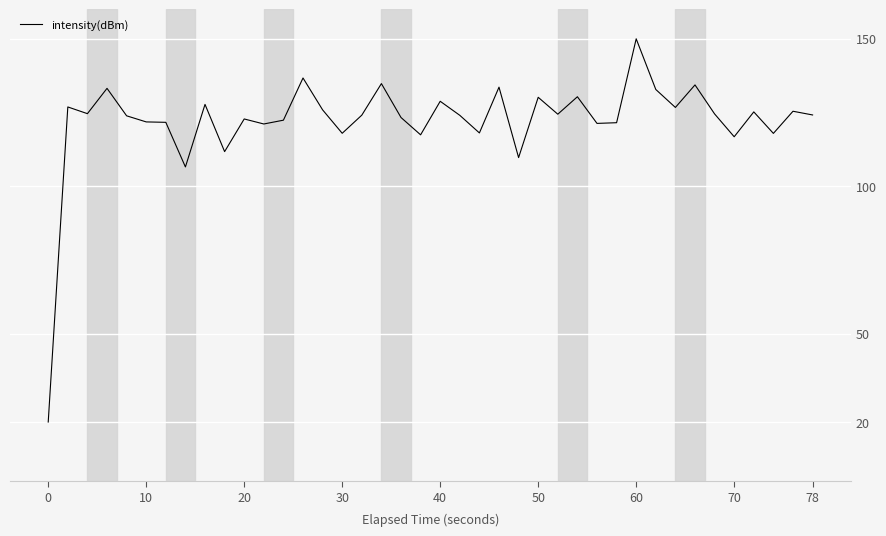

How many categories are shown in the chart?

40